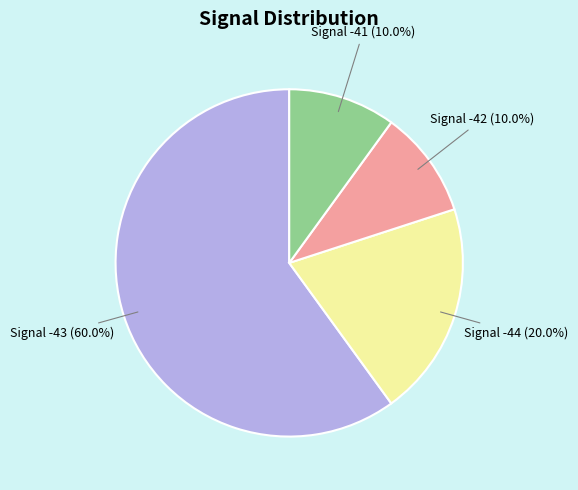

Which slice is the largest?

Signal -43